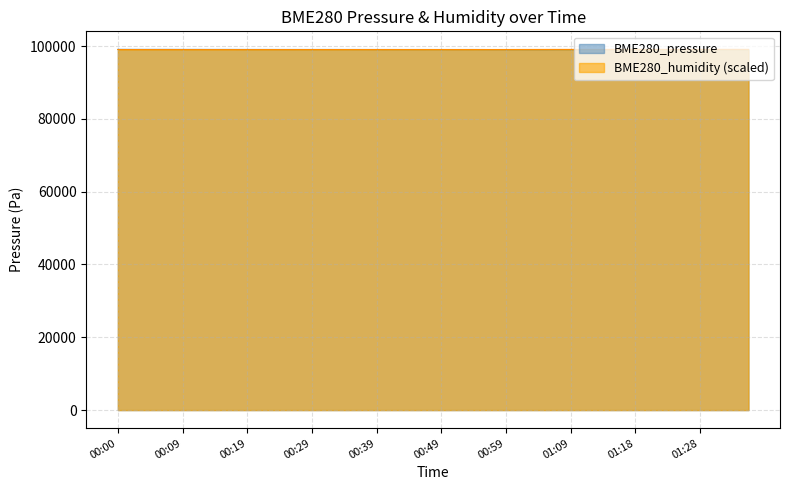

What are all the series names shown in the legend?

BME280_pressure, BME280_humidity (scaled)